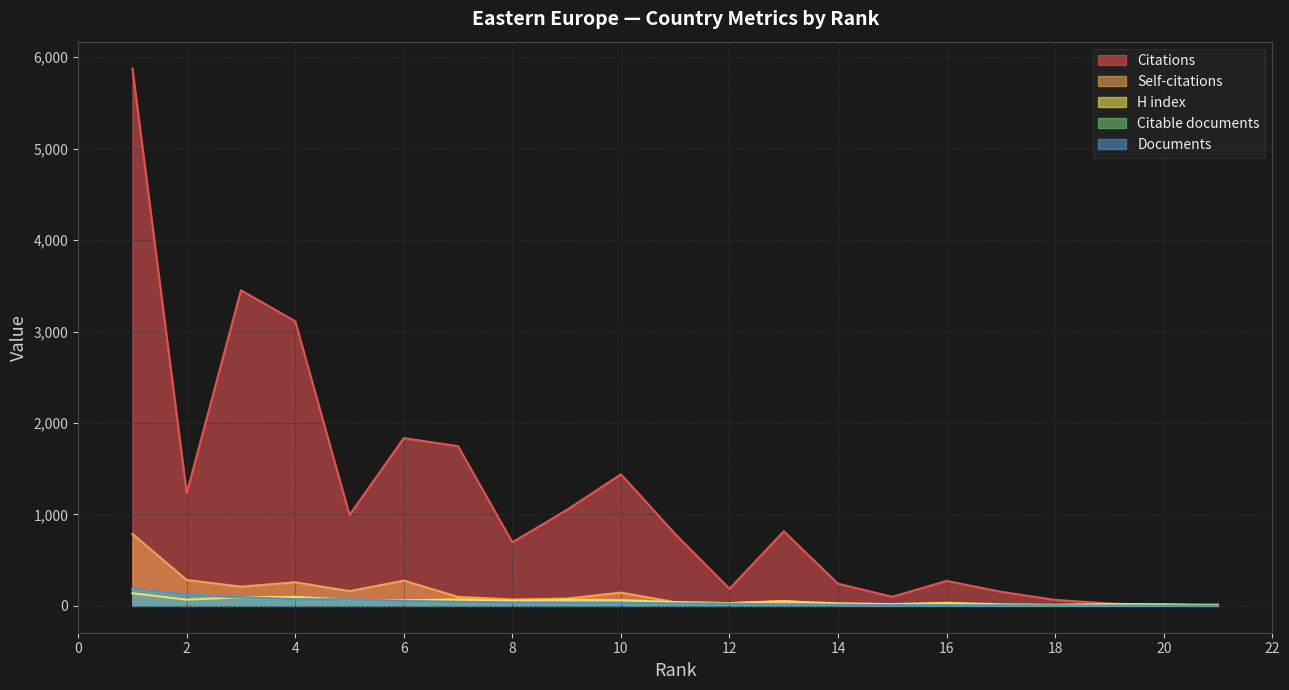

At which category is the sum across all series the highest?

1